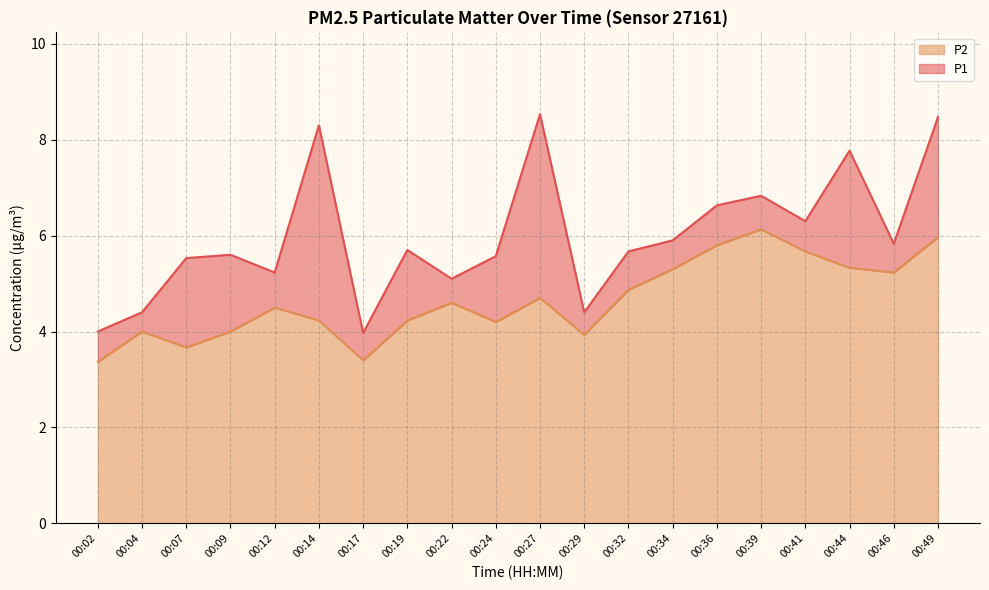

Is it true that P2 line equals 5.3 at 00:34?

True